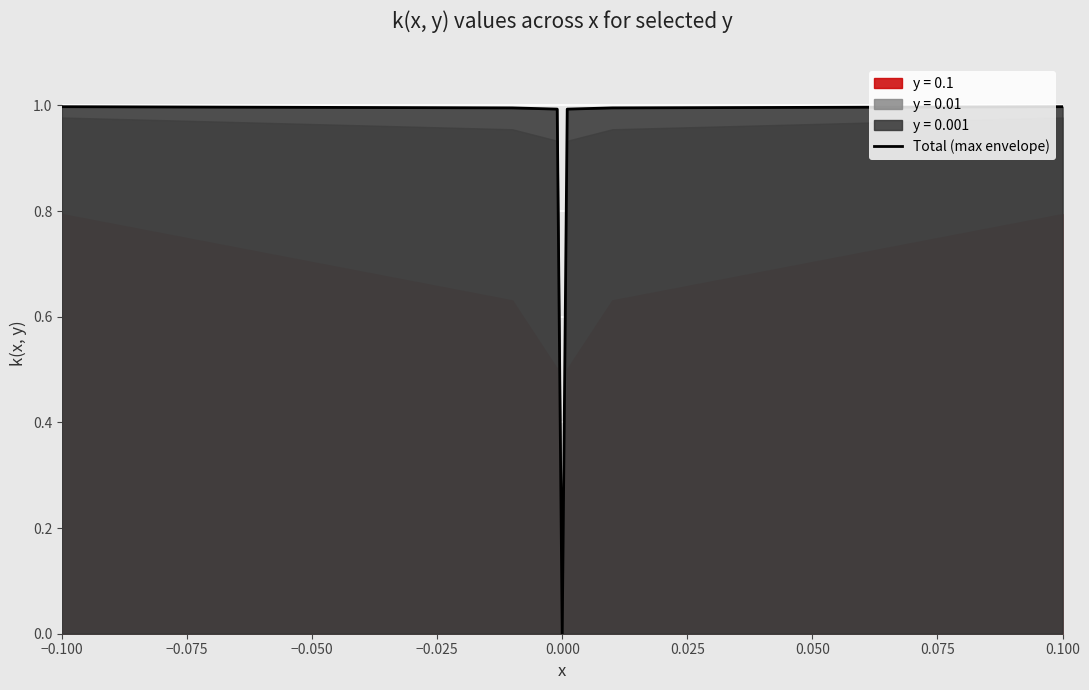

What is the sum of all values?

6.0